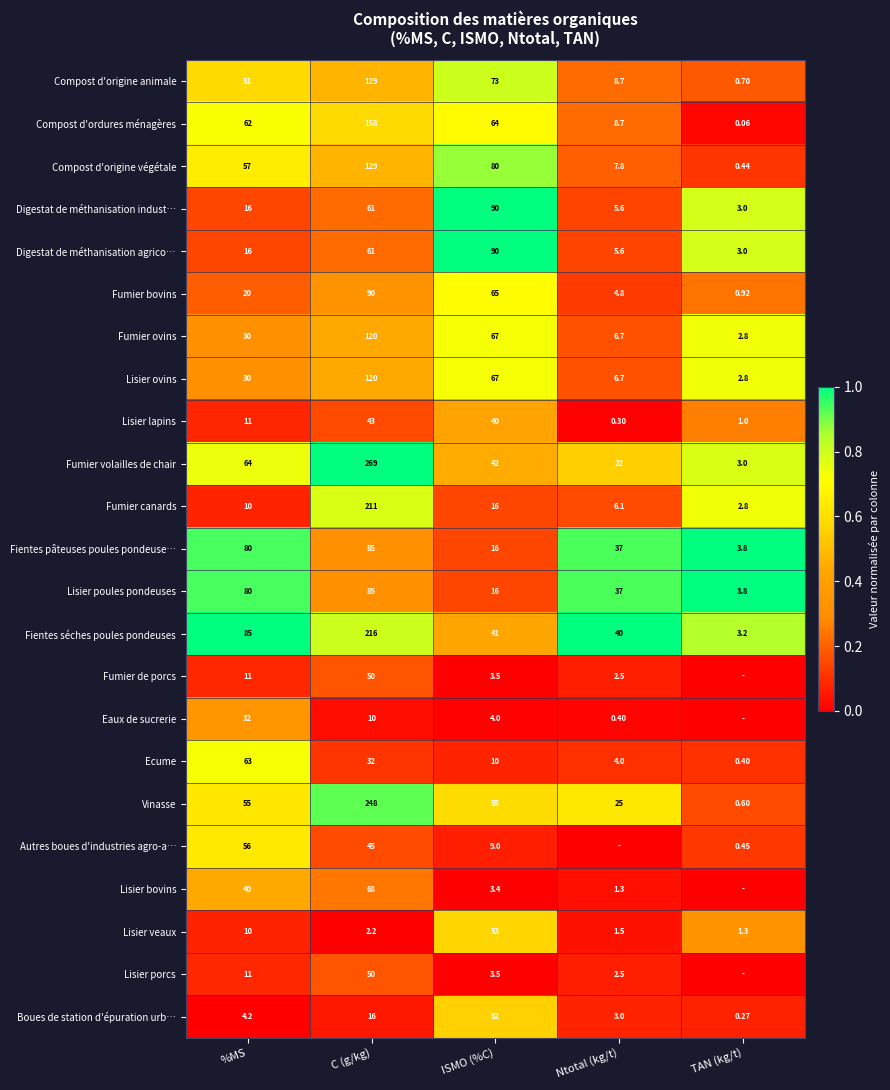

Rank the categories by Lisier veaux value from highest to lowest.

ISMO (%C), %MS, C (g/kg), Ntotal (kg/t), TAN (kg/t)